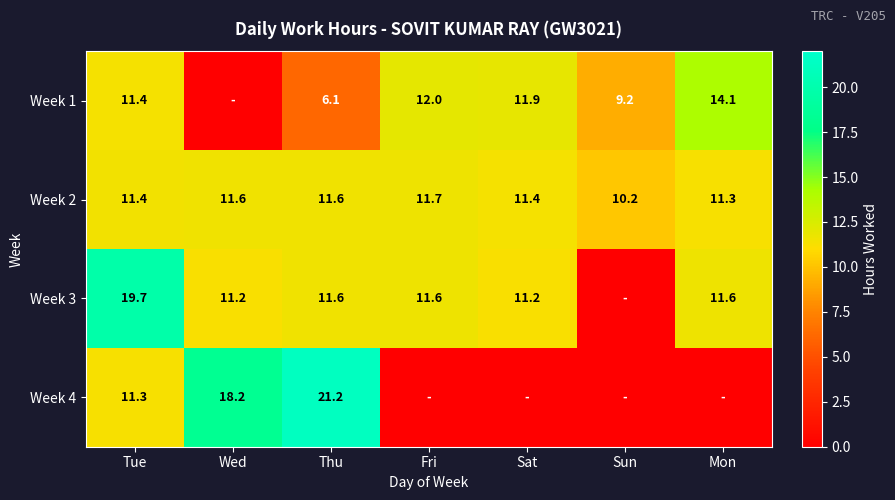

What value does the Week 2 series have at Thu?

11.6